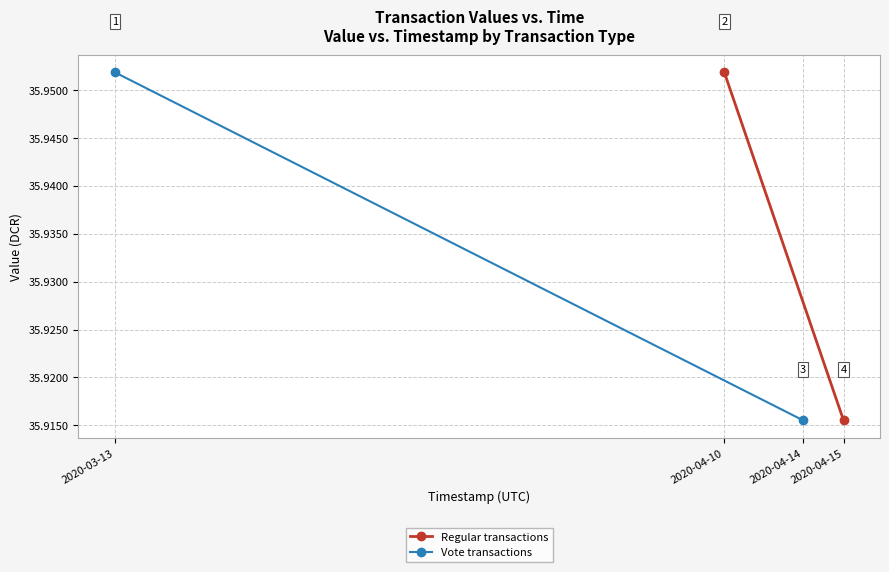

What is the total value across all series at 2020-04-10?

71.8